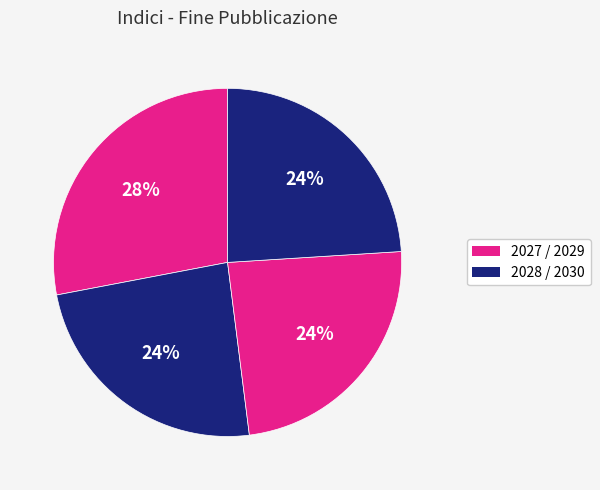

Count the number of slices in the pie.

4